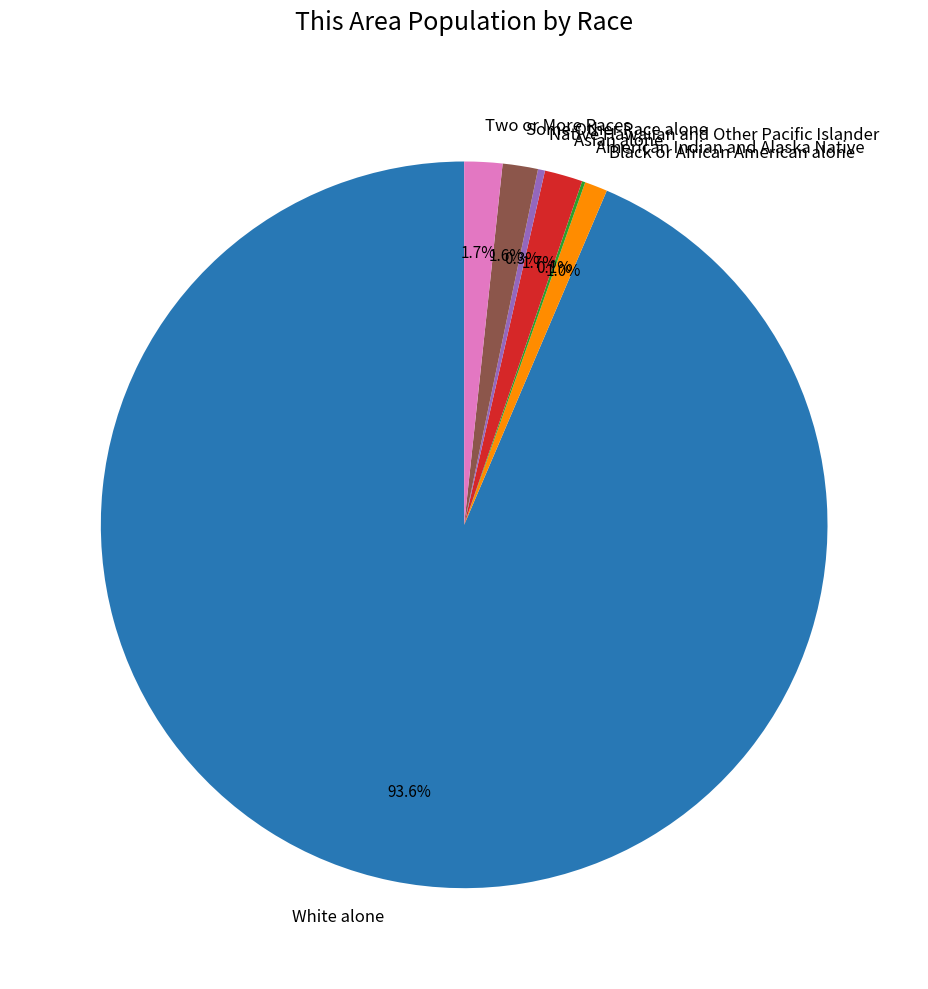

Which slice is the largest?

White alone